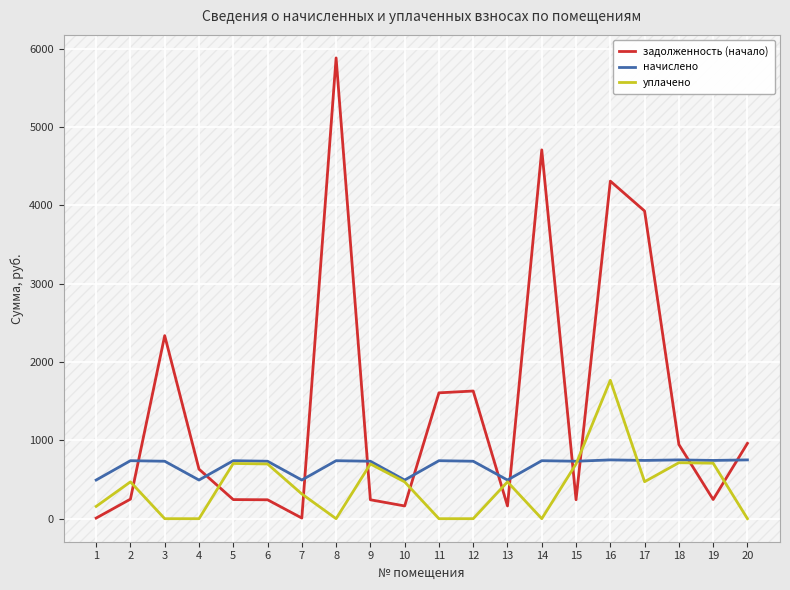

The value of уплачено at 4 is 0.0. True or false?

True